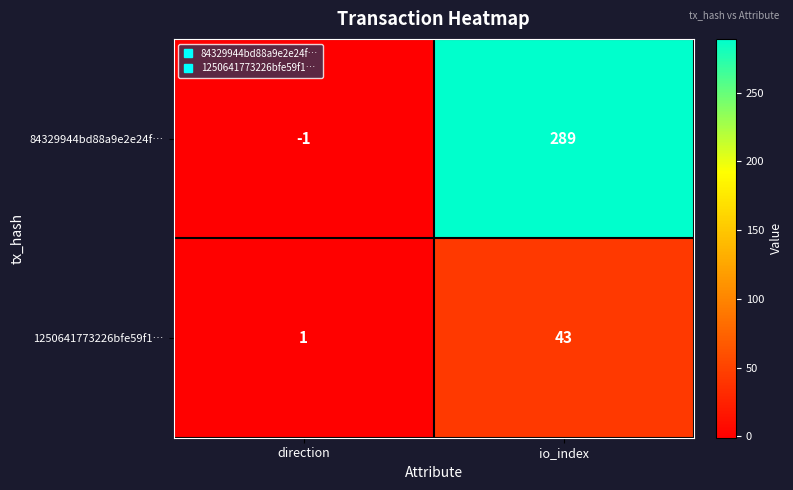

Reading right to left, what are all the values shown in this chart?

84329944bd88a9e2e24f…: io_index=289	direction=-1
1250641773226bfe59f1…: io_index=43	direction=1